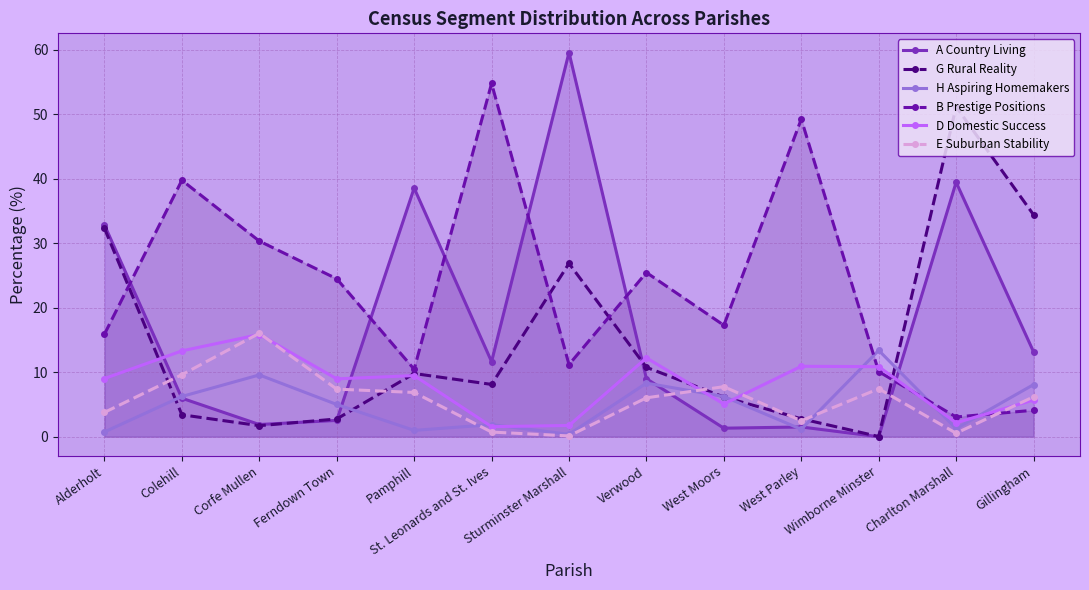

What is the total value across all series at Charlton Marshall?

97.7